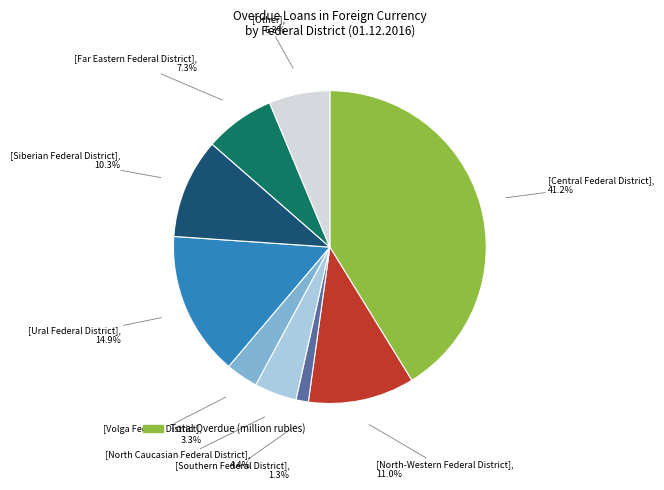

Does any single category account for the majority?

No